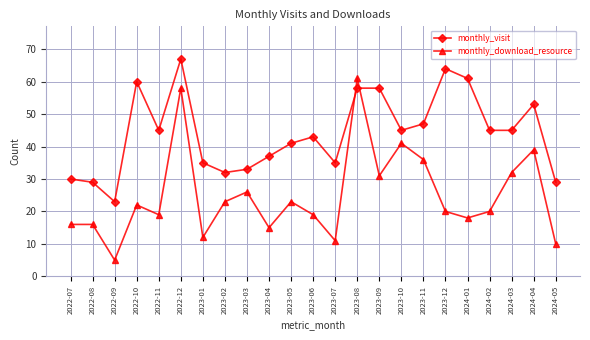

What is the label of the 20th point from the left?

2024-02